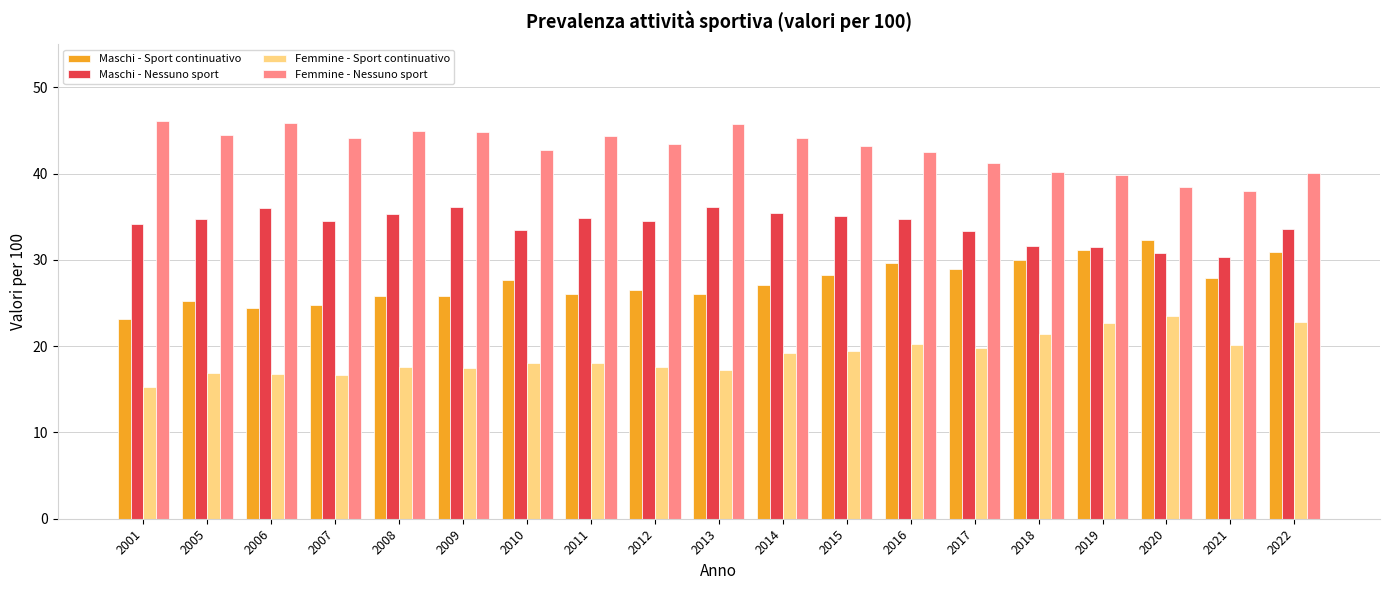

How many bars are there in total?

76